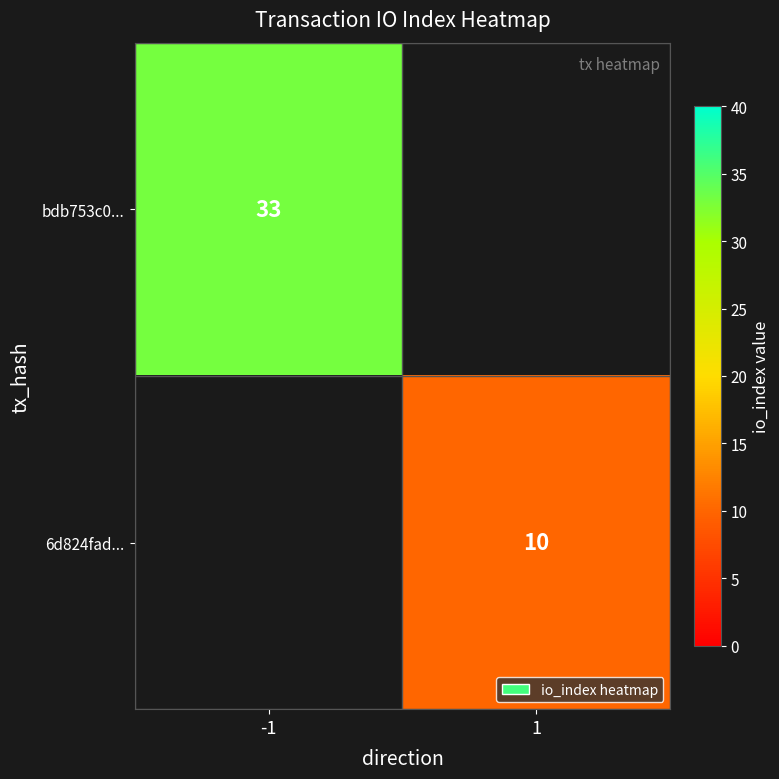

What is the greatest value displayed?

33.0